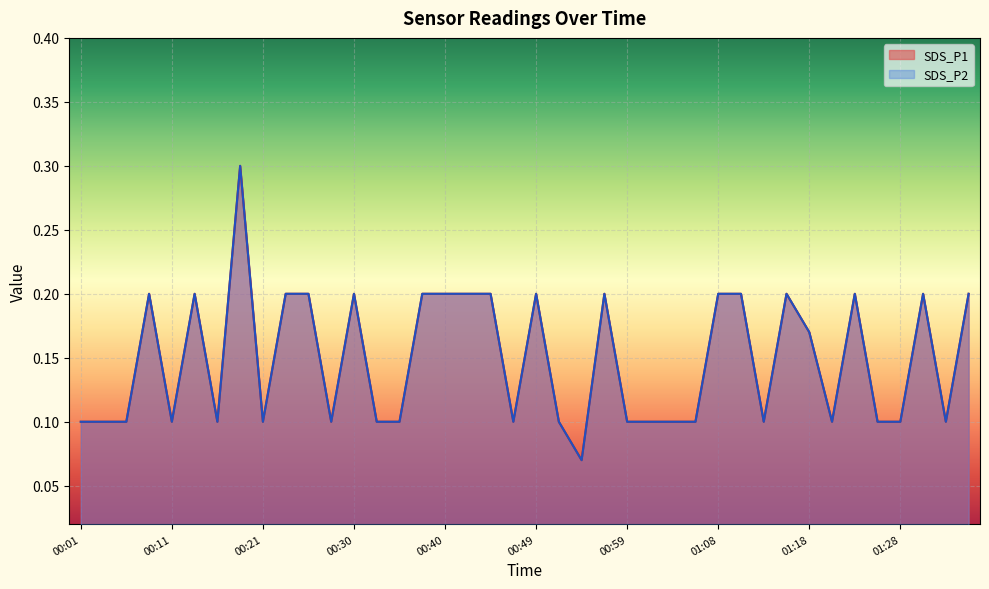

Which series has the largest range (max minus min)?

SDS_P1